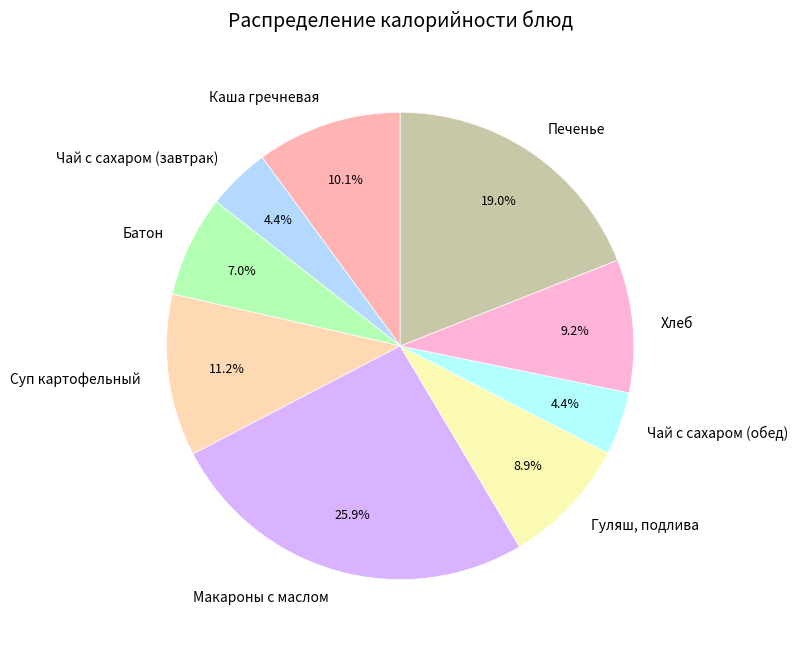

Combined, what portion of the pie is Печенье and Чай с сахаром (обед)?

23.4%